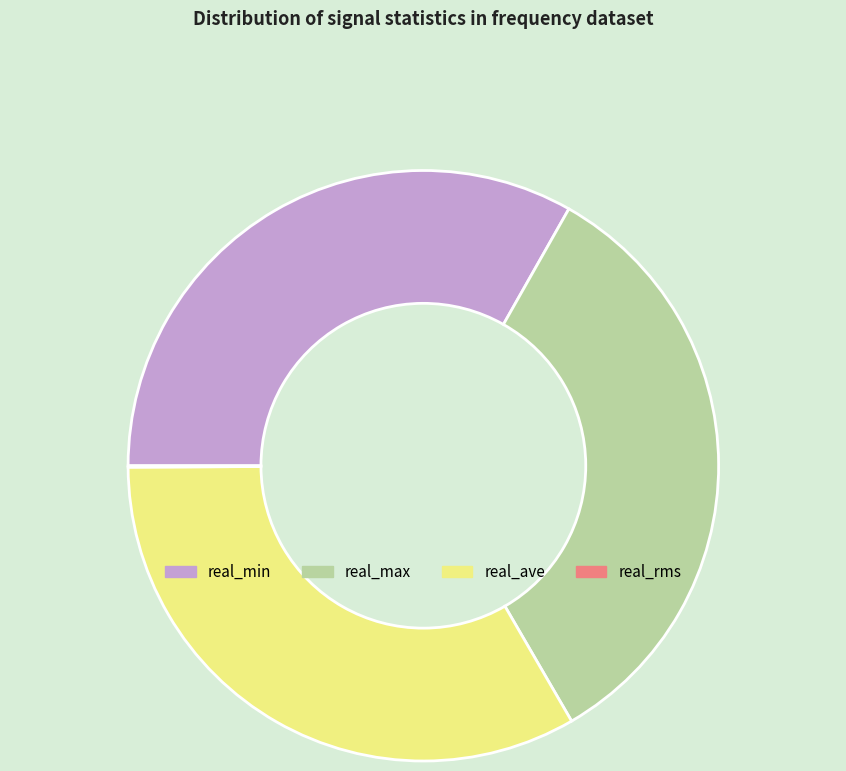

Is the sum of real_ave and real_min greater than half?

Yes